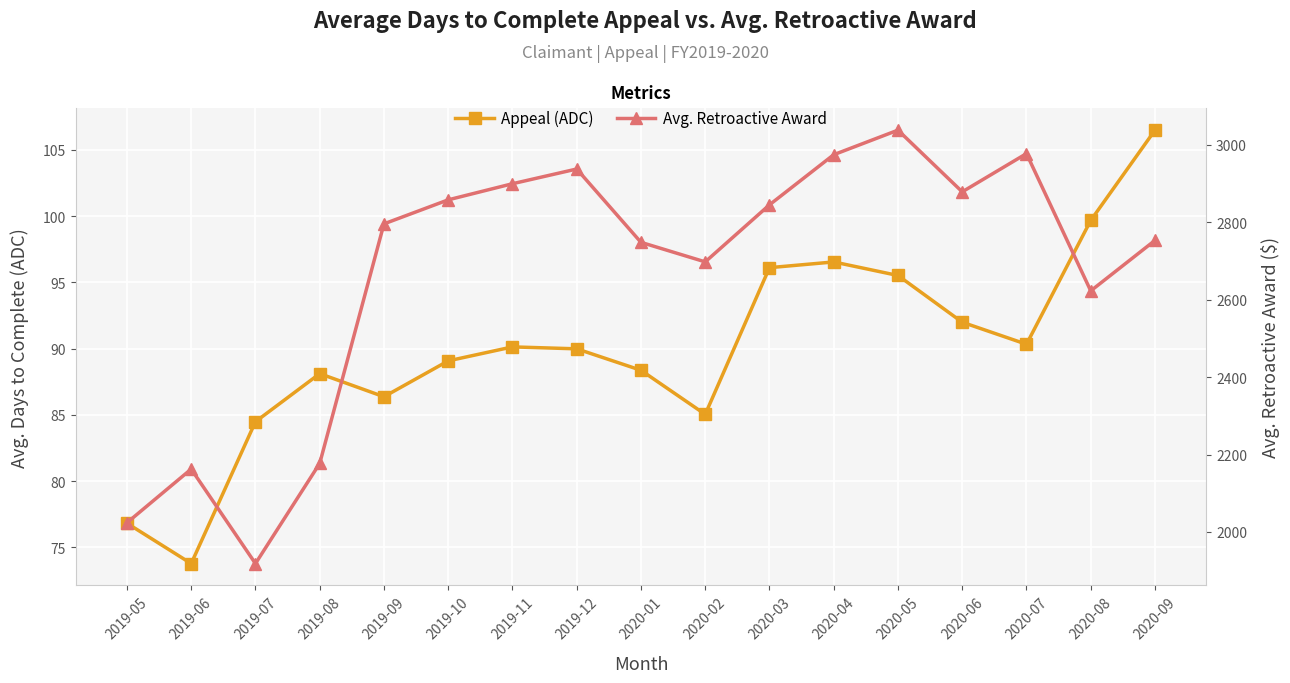

What is the lowest value of the Avg. Retroactive Award series?

1918.3